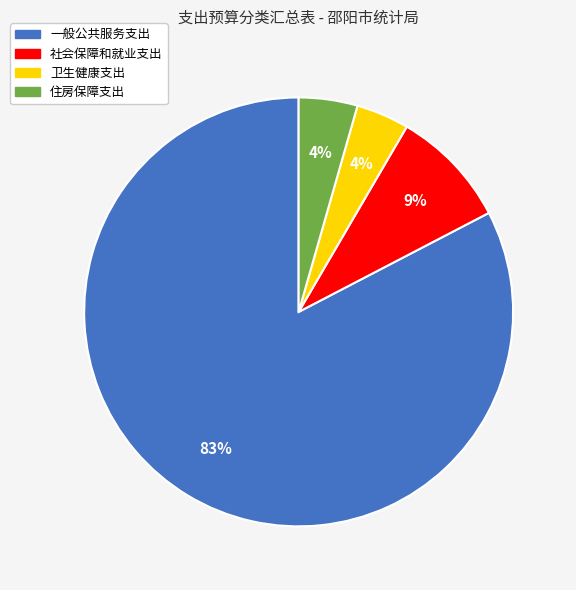

True or false: 卫生健康支出 accounts for 14% of the total.

False